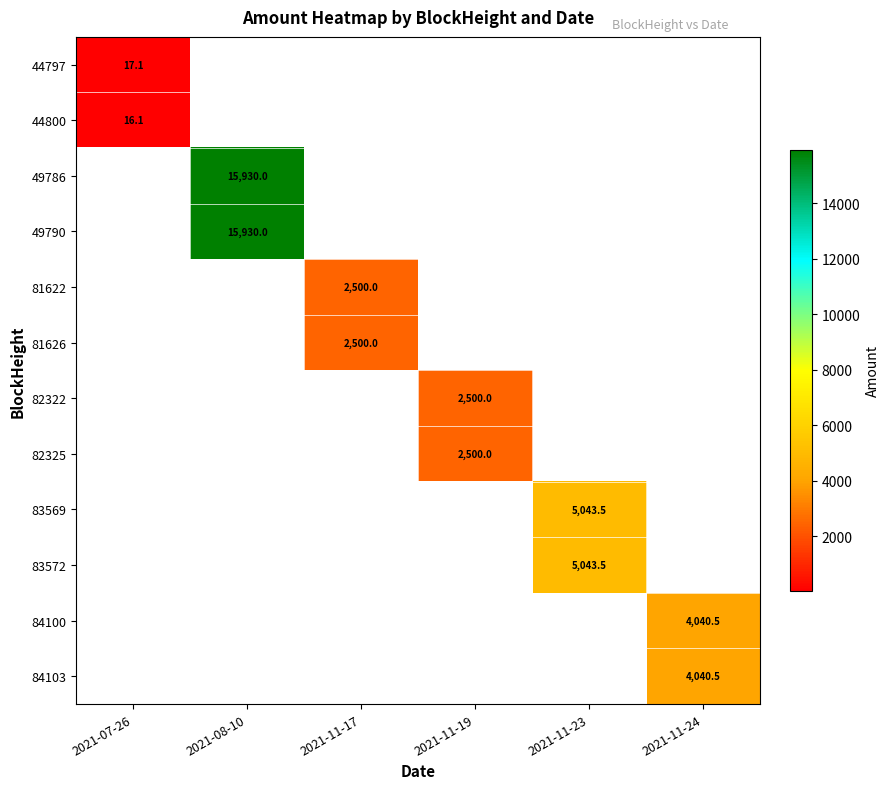

At which category does the chart reach its peak across all series?

2021-08-10